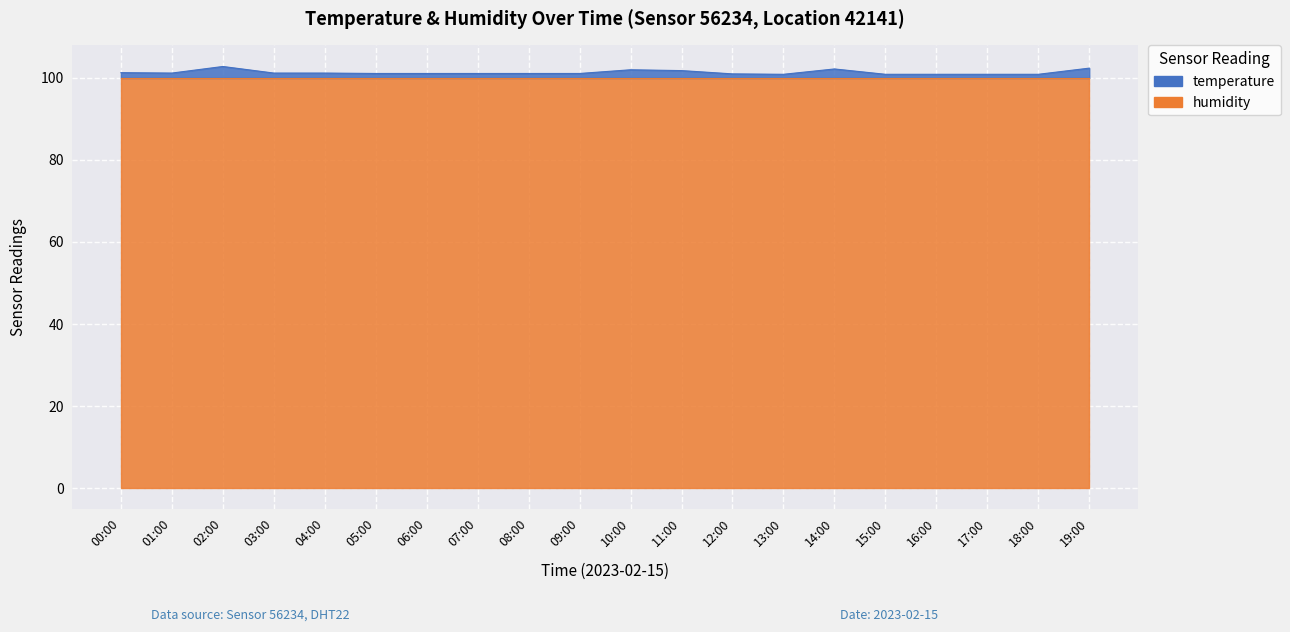

Where is the first local minimum?

01:00